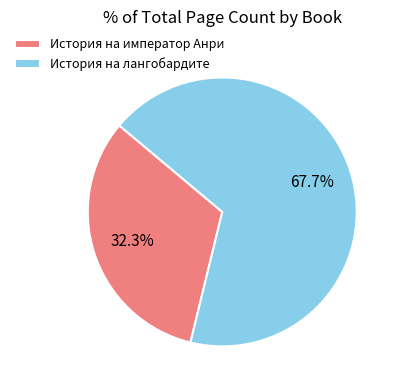

To the nearest percent, what is the average slice percentage?

50%